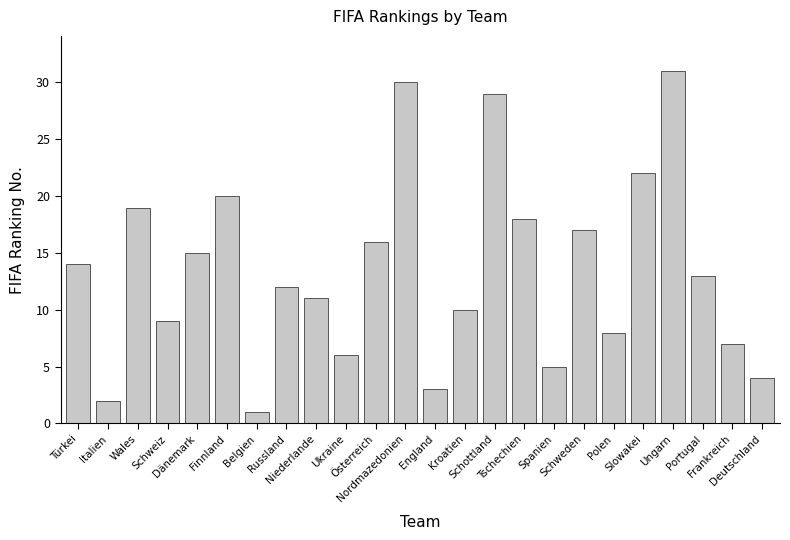

True or false: the data shows 14 at Türkei.

True